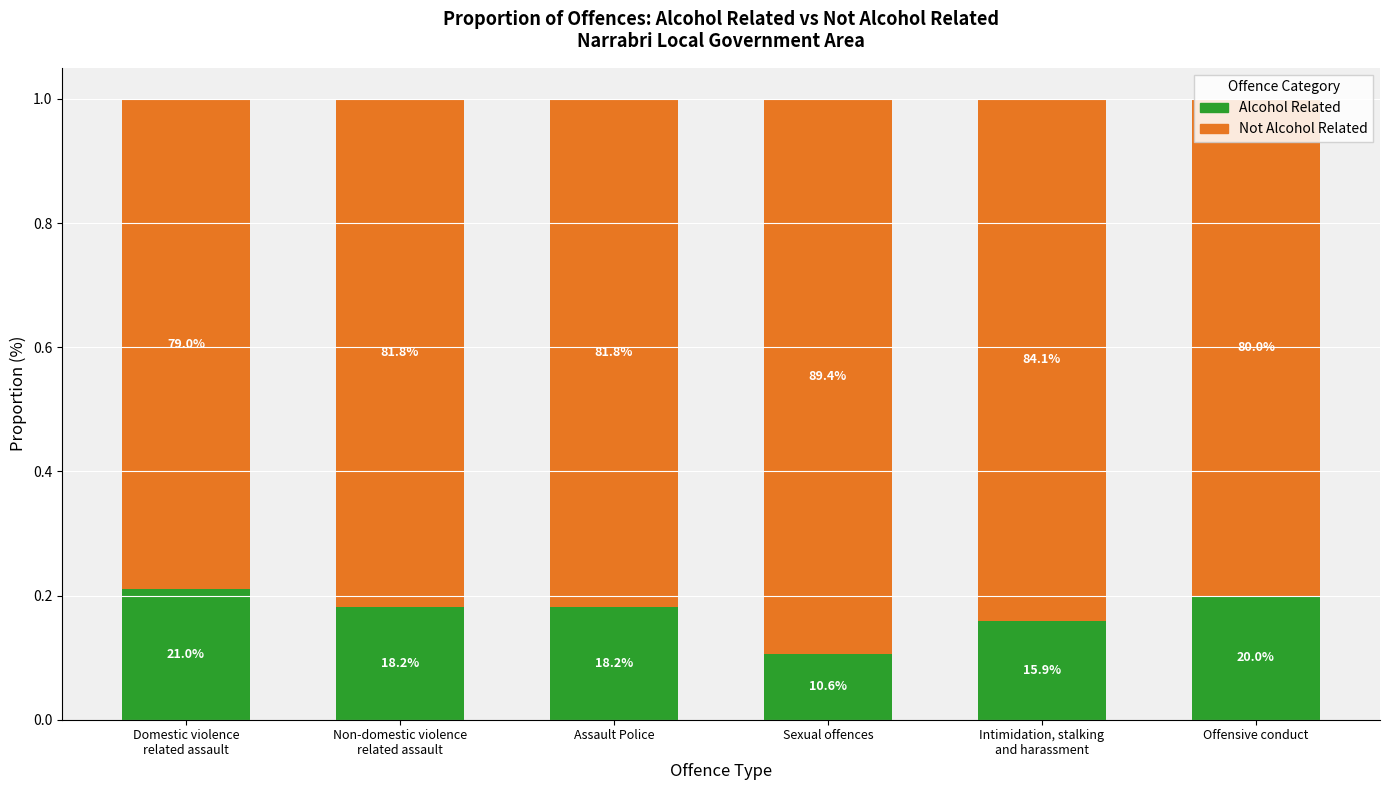

What are all the series names shown in the legend?

Alcohol Related, Not Alcohol Related